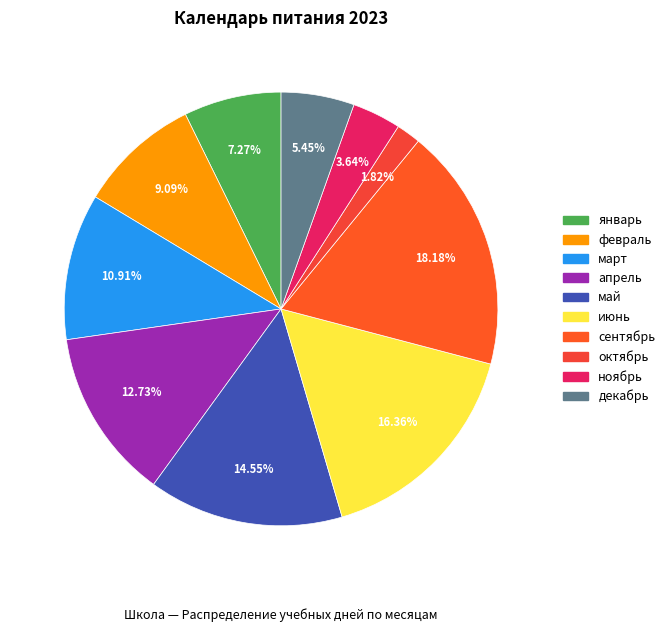

Is there any slice that represents more than half of the pie?

No